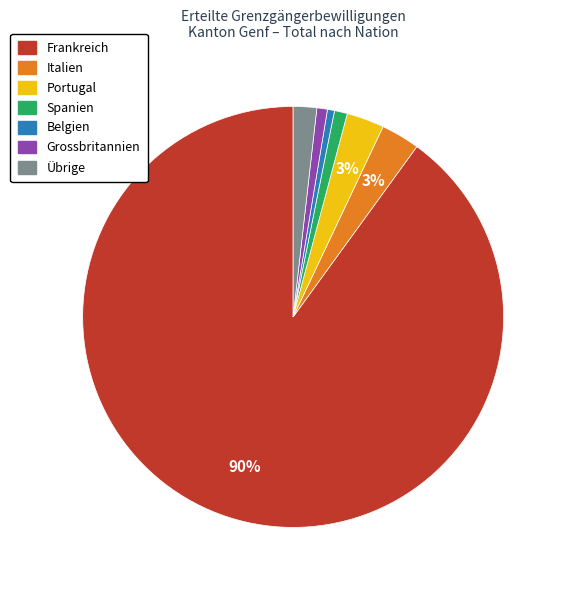

Is it true that Italien is 13% of the pie?

False